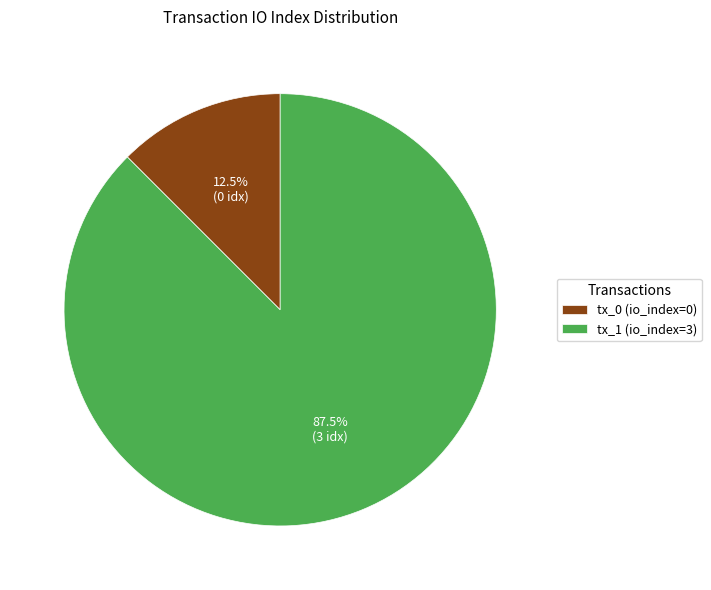

Rank the categories by value from highest to lowest.

tx_1 (io_index=3), tx_0 (io_index=0)